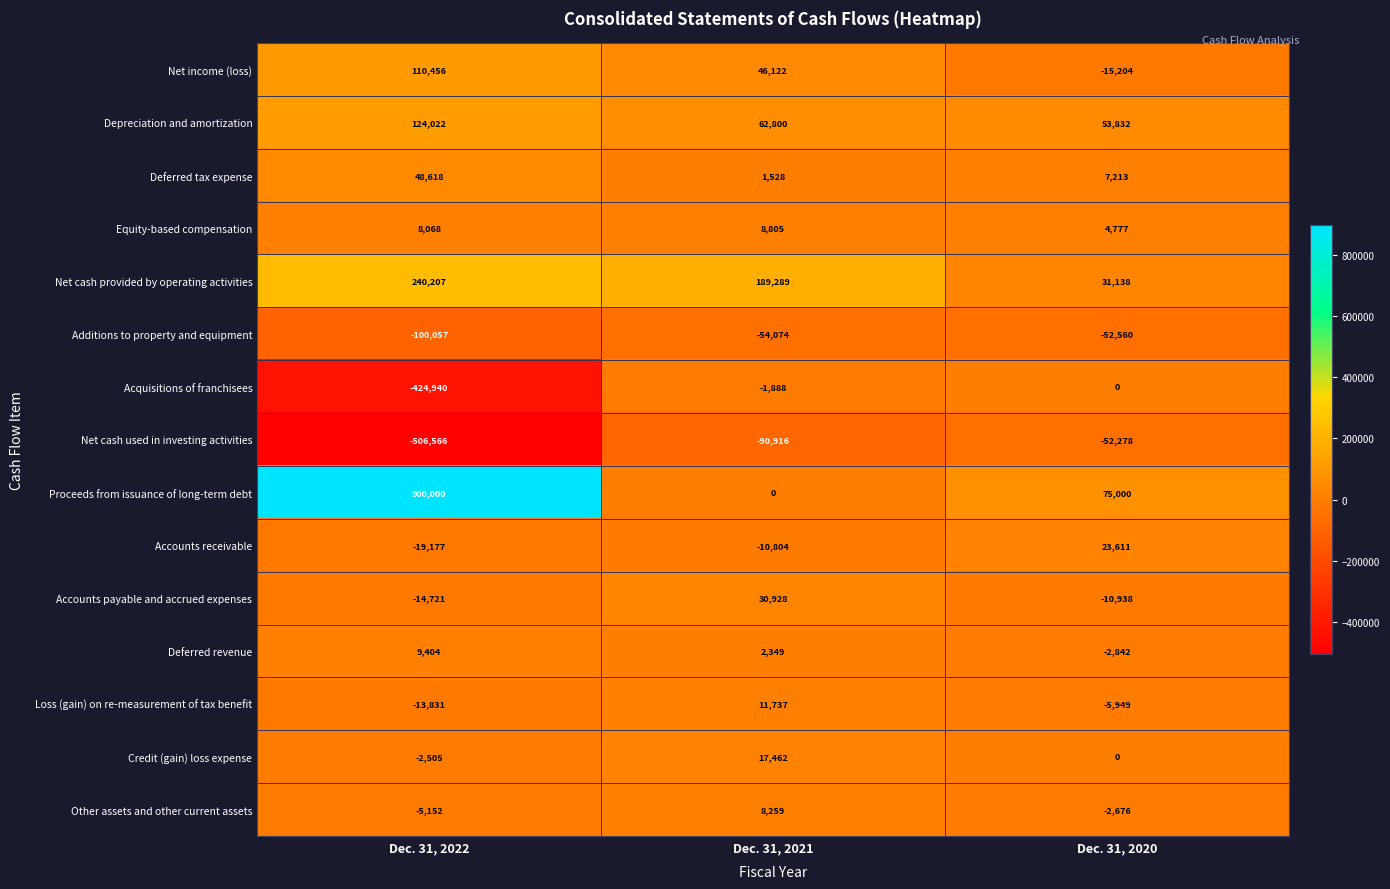

How many series are shown in this chart?

15